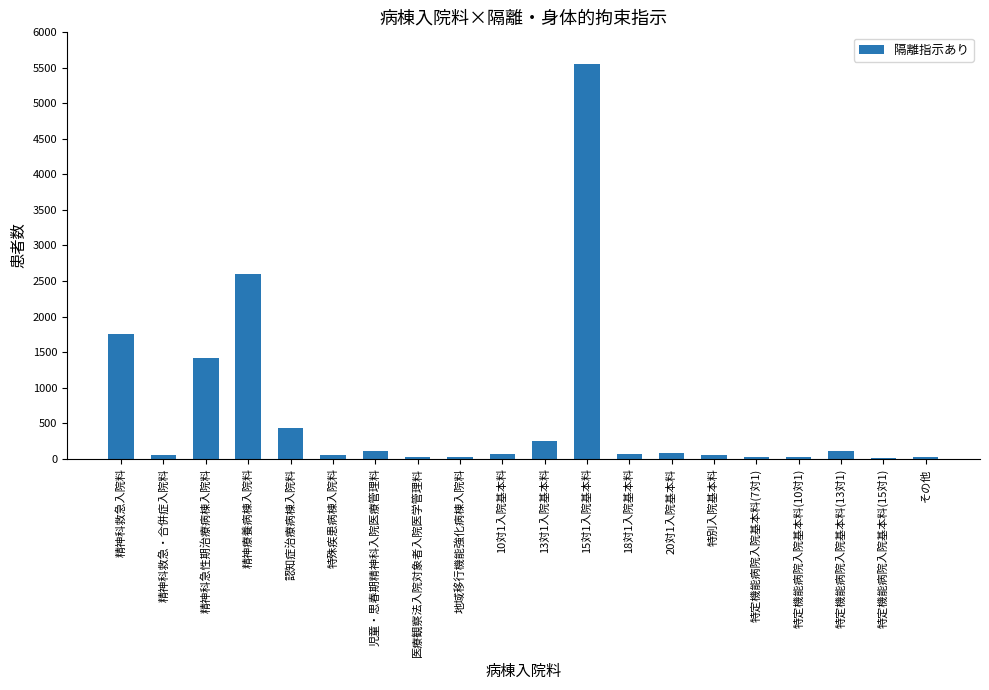

What is the sum of all values?

12689